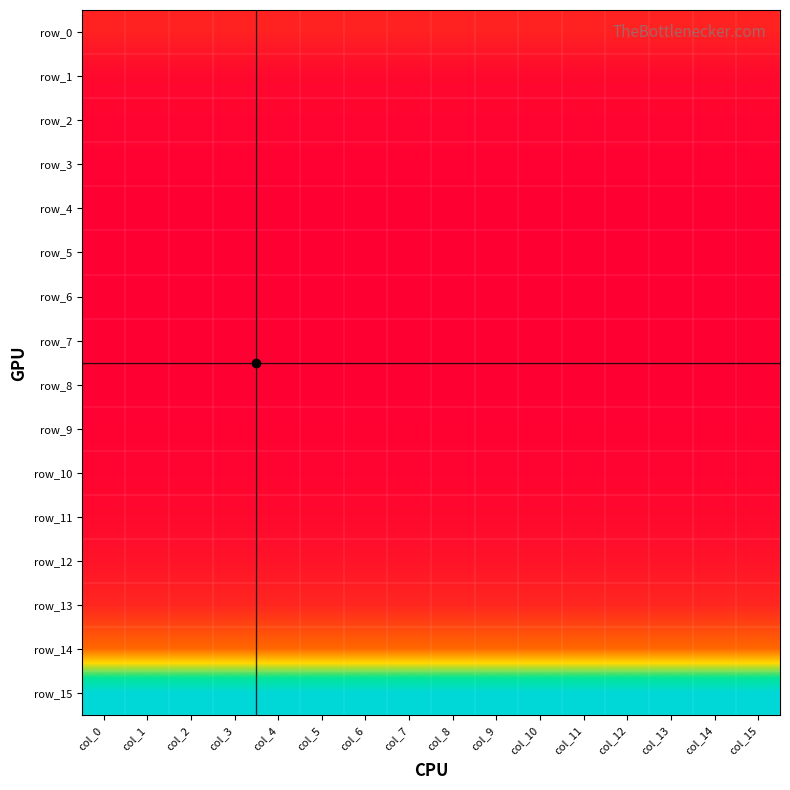

At which category is the sum across all series the highest?

col_0